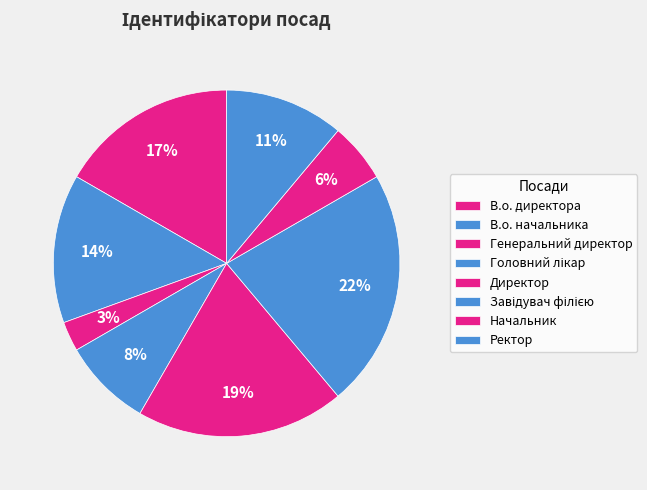

Rank the categories by value from lowest to highest.

Генеральний директор, Начальник, Головний лікар, Ректор, В.о. начальника, В.о. директора, Директор, Завідувач філією